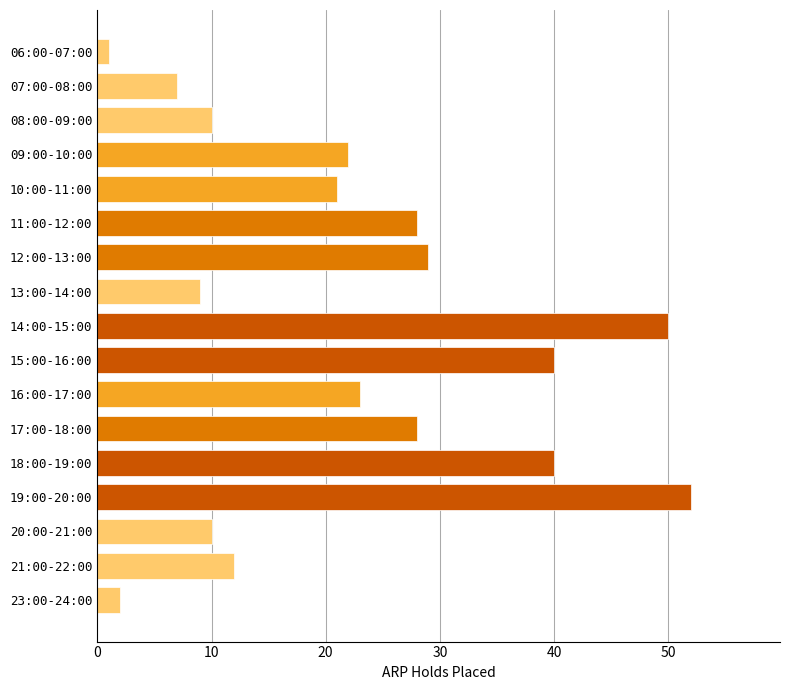

What is the difference between the maximum and minimum values?

51